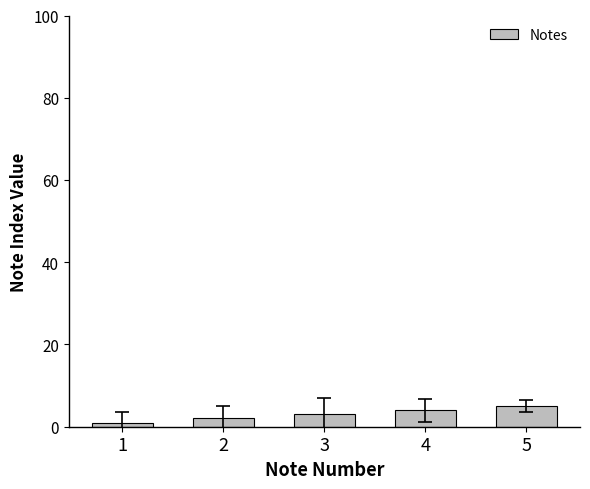

What is the greatest value displayed?

5